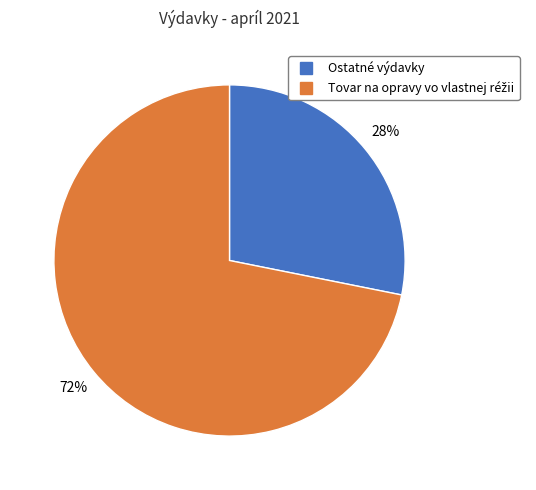

To the nearest percent, what is the difference between the largest and smallest slice percentages?

44%